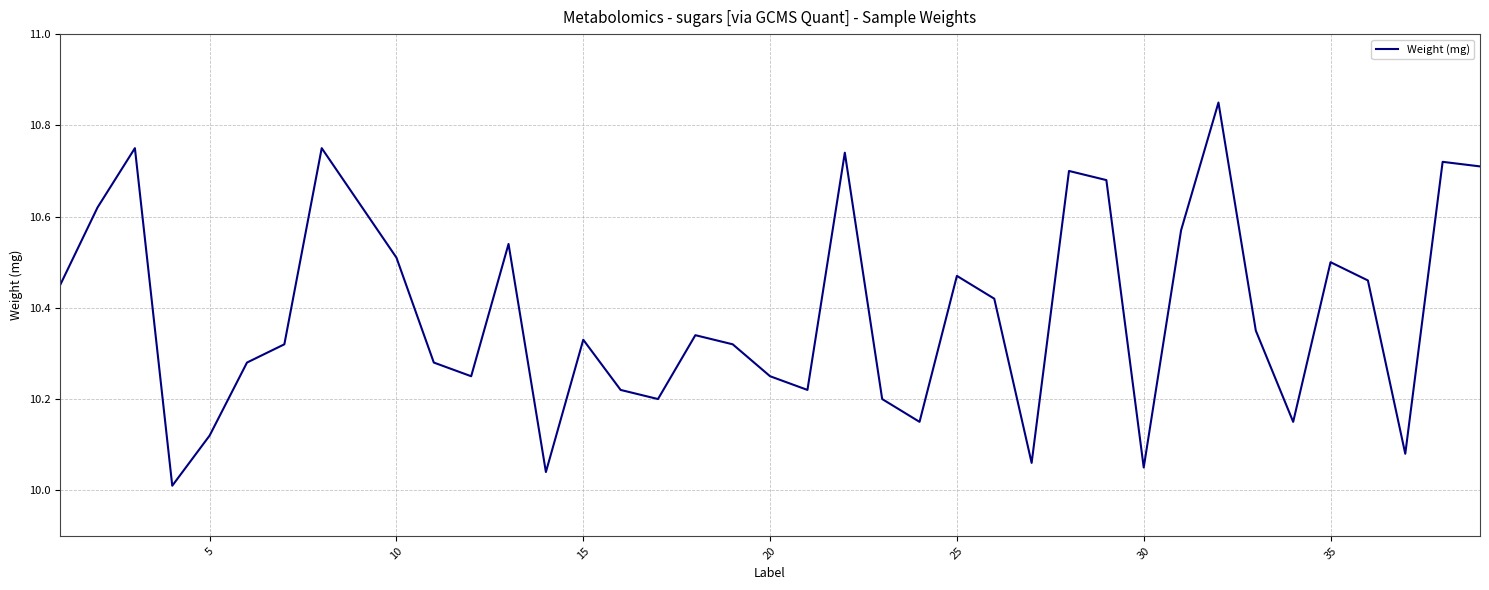

Does the chart display data point markers on the line(s)?

No